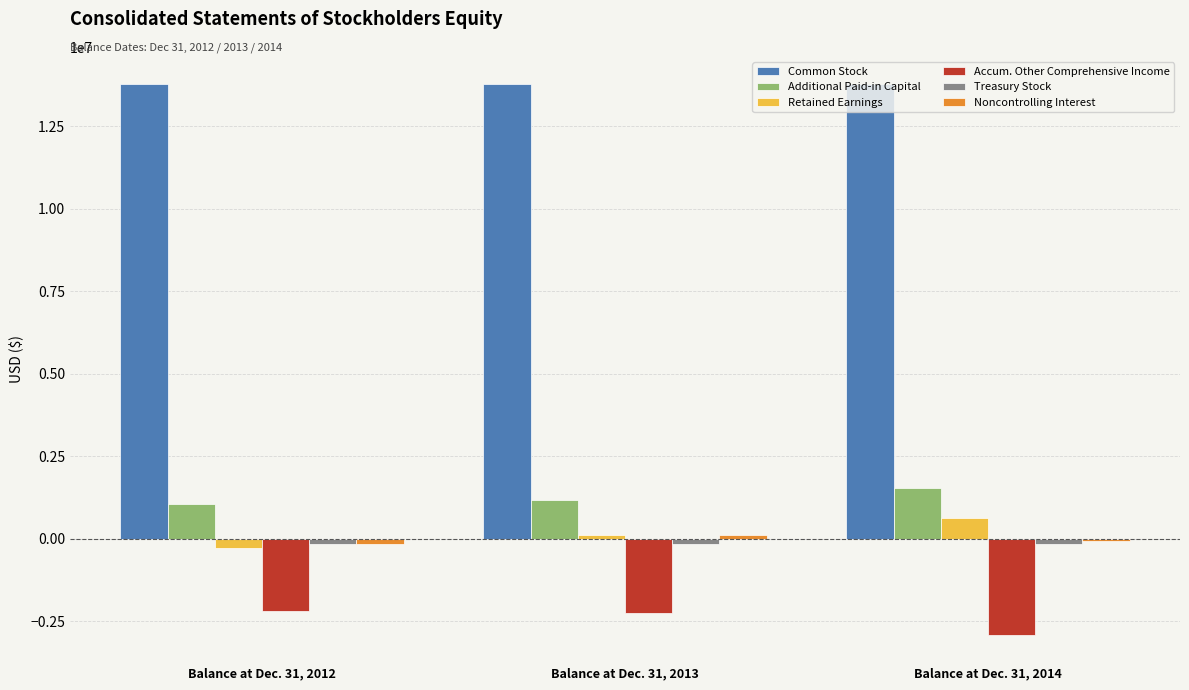

How many groups of bars are there?

3